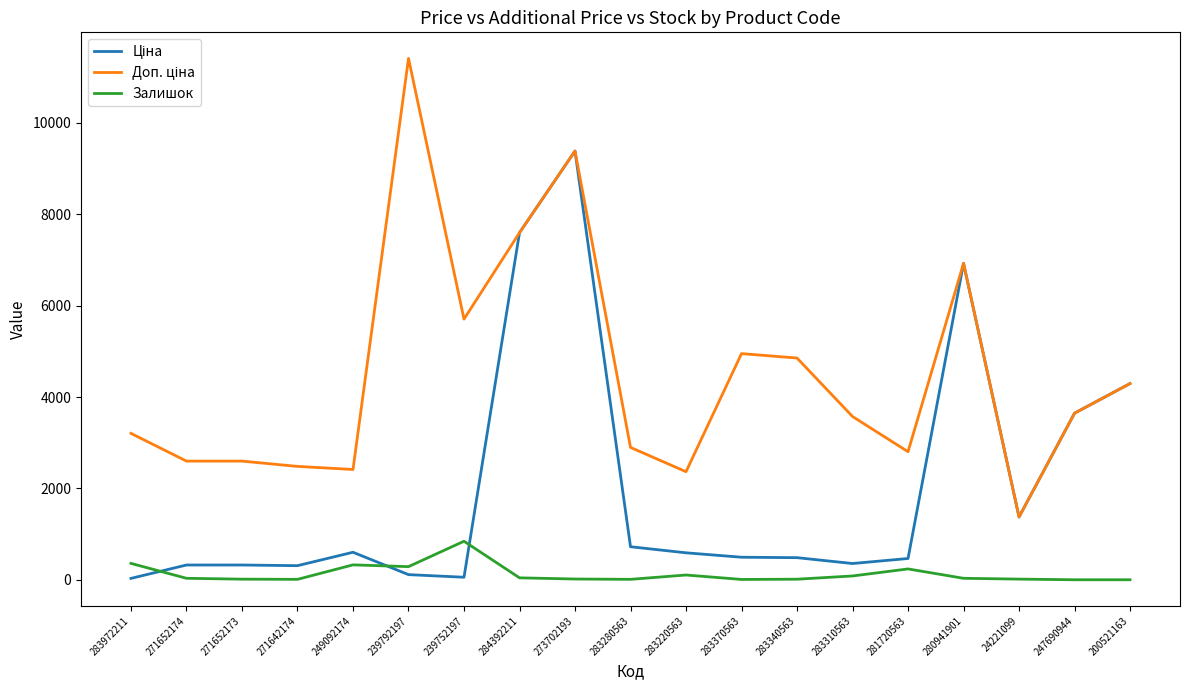

Is it true that Залишок equals 2.0 at 200521163?

True